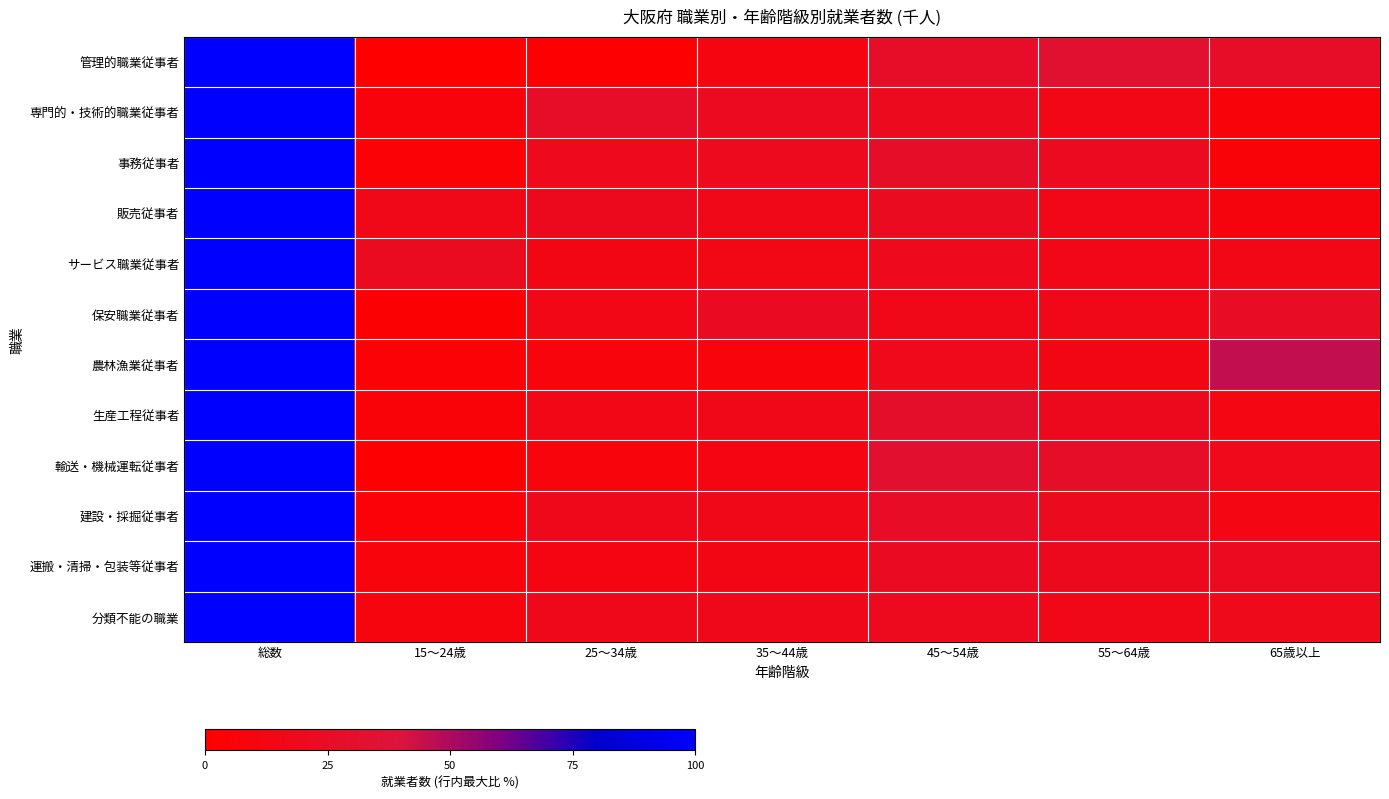

Which has a higher value, 総数 or 25～34歳?

総数